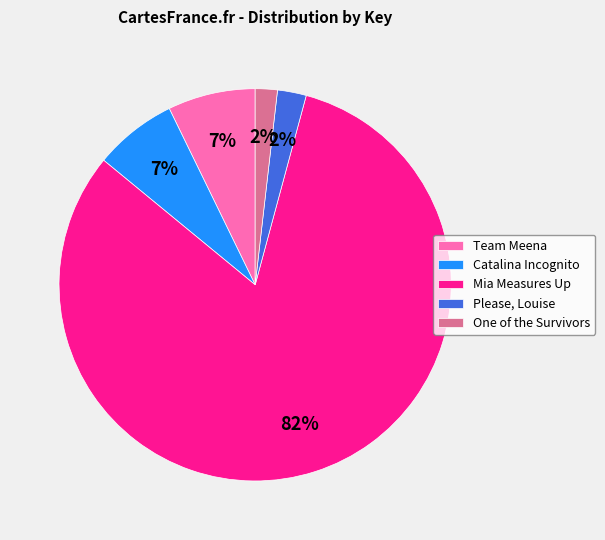

Is the sum of Please, Louise and Catalina Incognito greater than half?

No